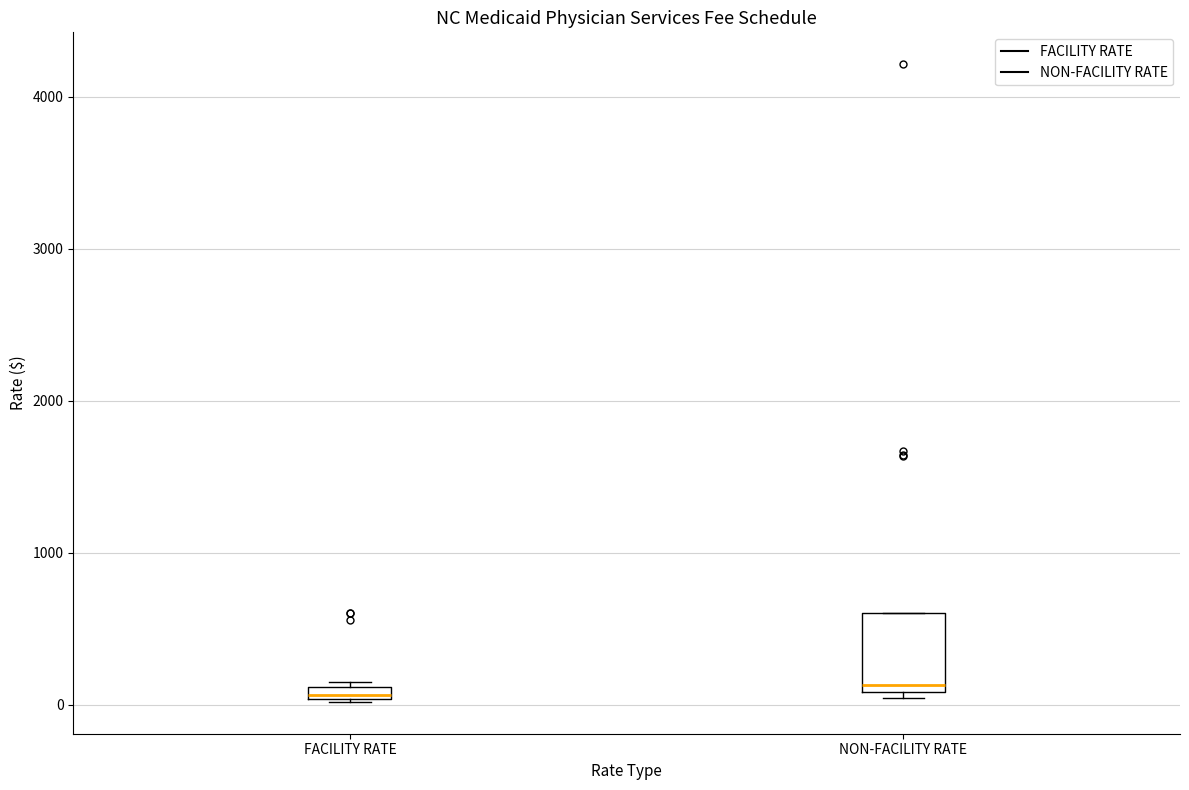

Comparing the boxes themselves (not the whiskers), which one is the tallest?

NON-FACILITY RATE